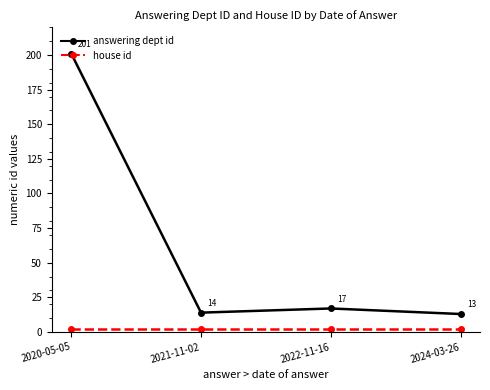

Where is answering dept id nearest to the value 107?

2022-11-16